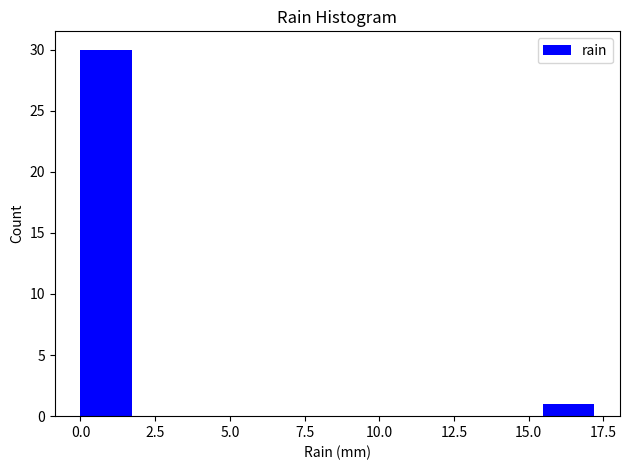

Read against the x-axis, roughly where is the centre of the tallest bar?

1.0